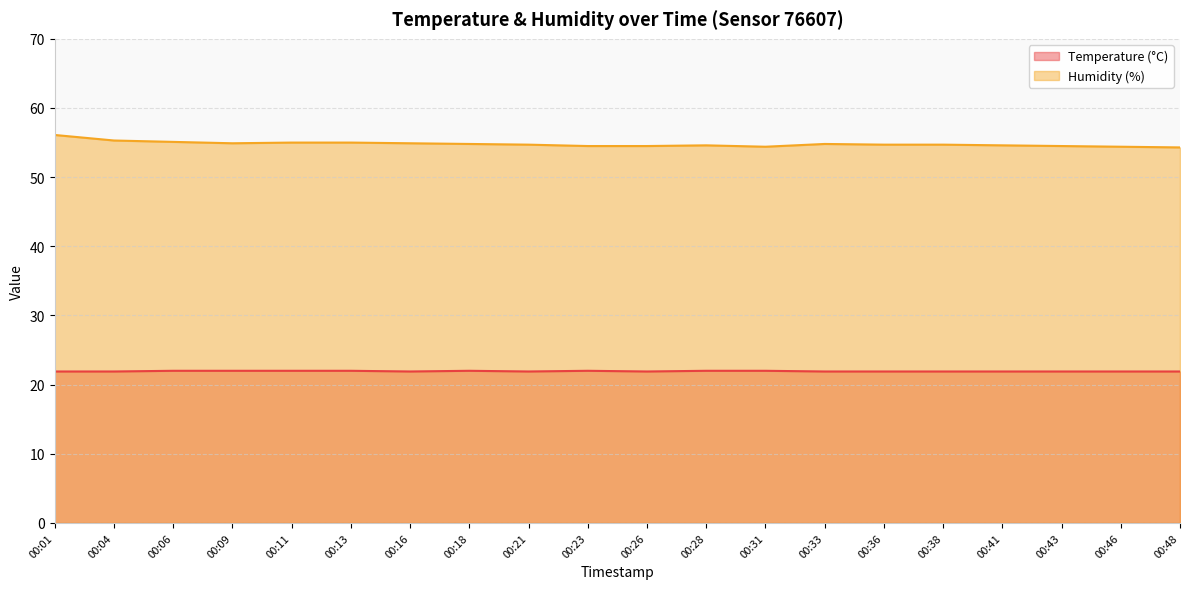

In Humidity (%), how many points are lower than both neighbors (excluding endpoints)?

2